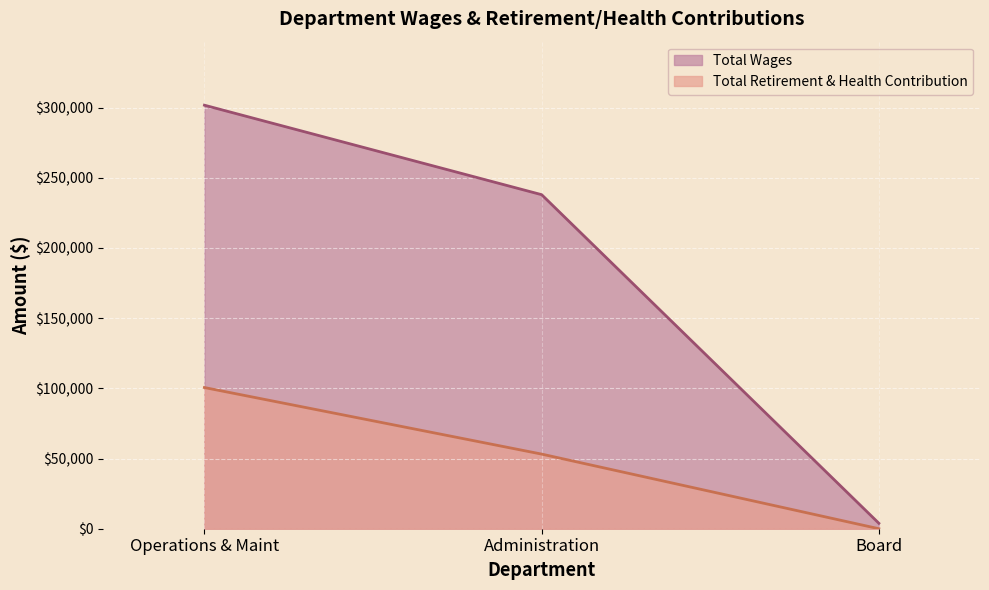

How many data points in Total Wages are less than 237997?

1